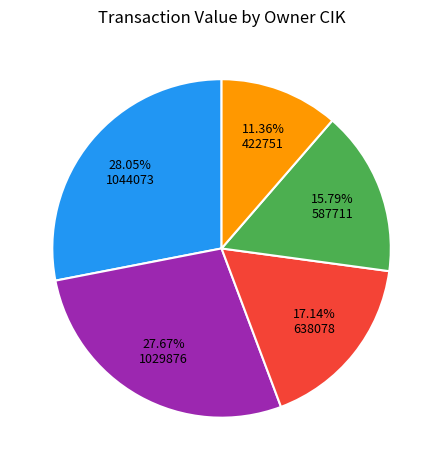

Is there any slice that represents more than half of the pie?

No